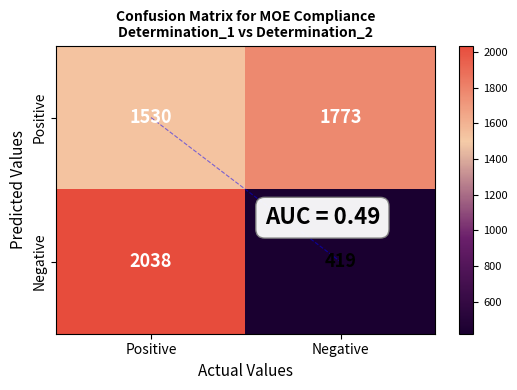

How many distinct data groups are displayed?

2